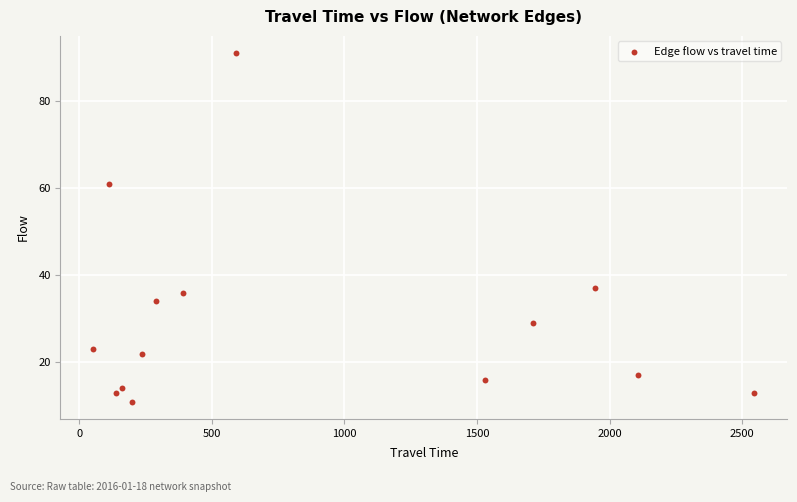

What is the range of Y values (max minus min)?

80